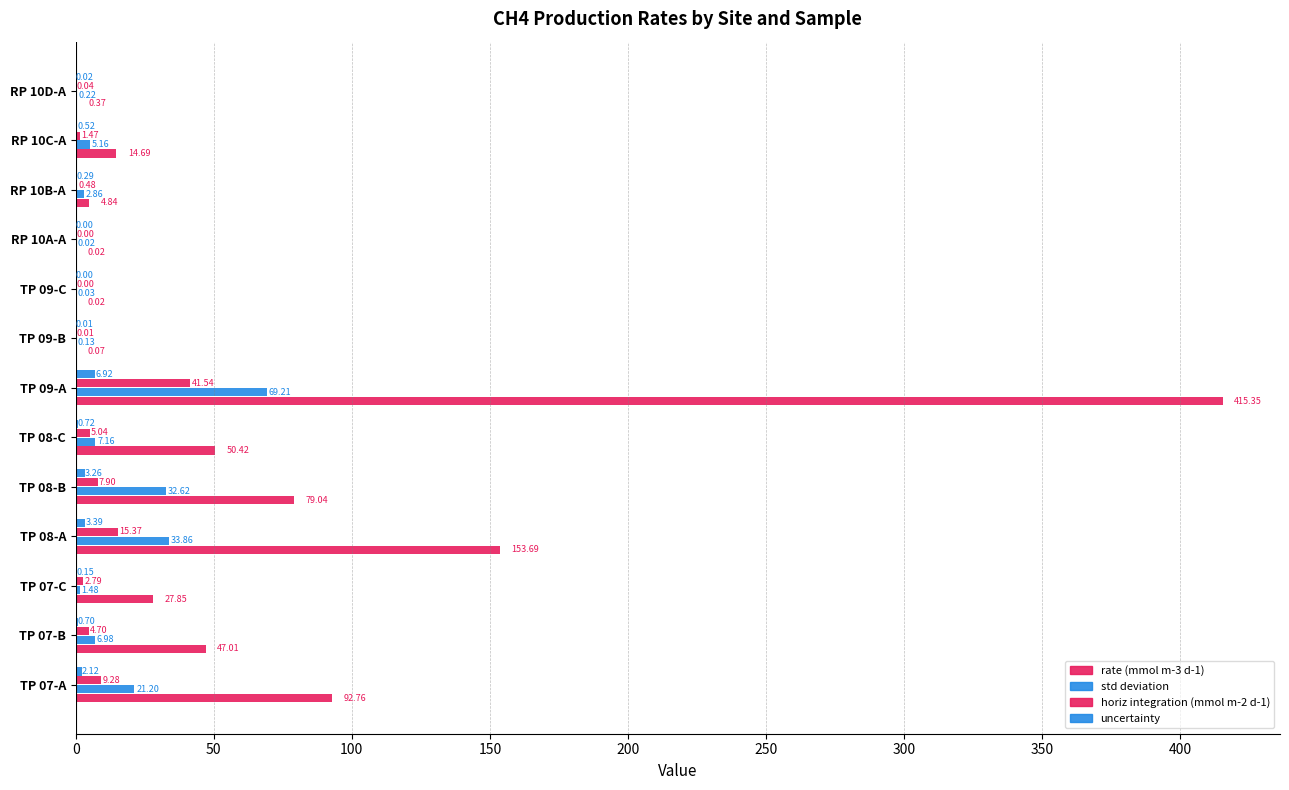

What is the difference between the maximum and minimum values in the uncertainty series?

6.9